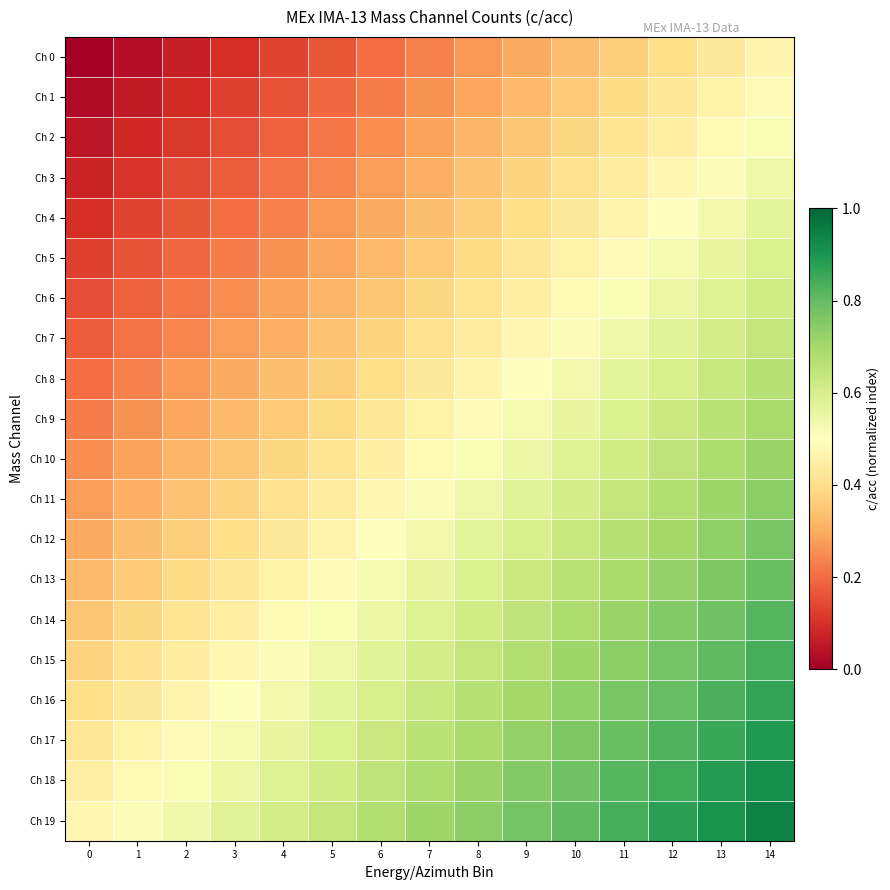

How many series are shown in this chart?

20